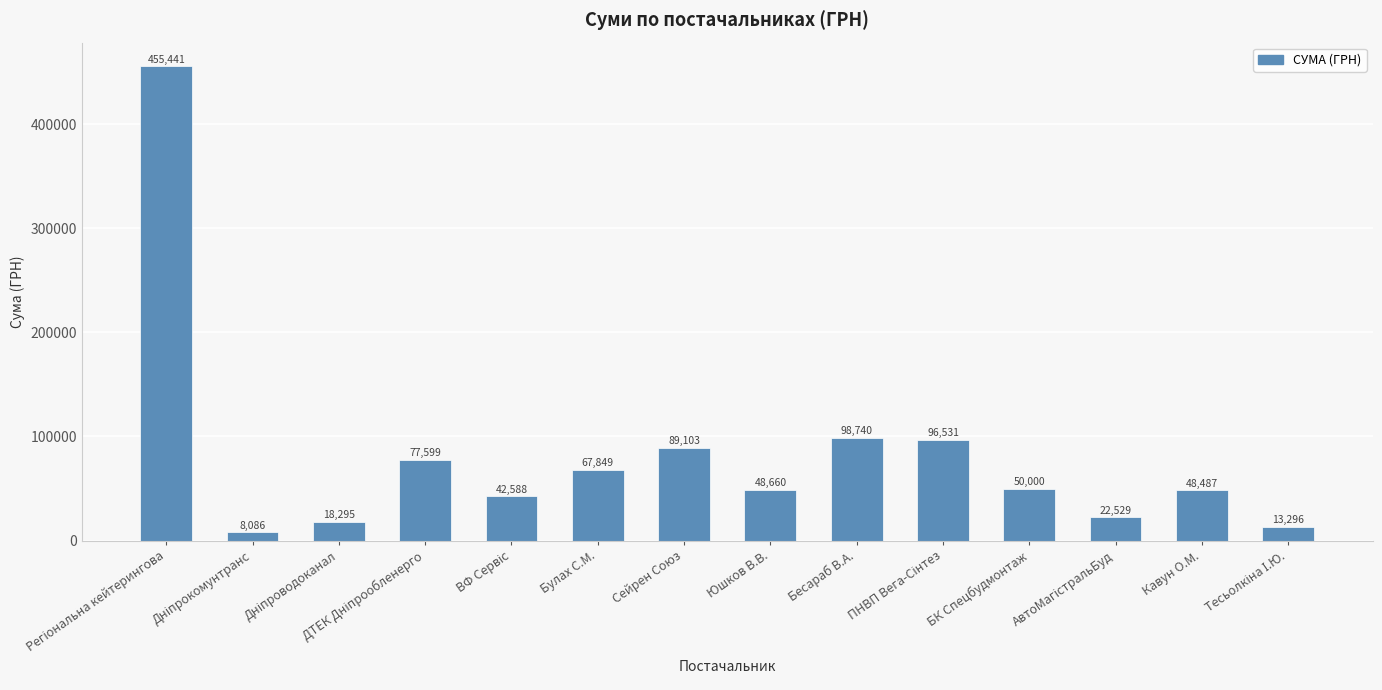

What is the difference between the maximum and minimum values?

447354.8